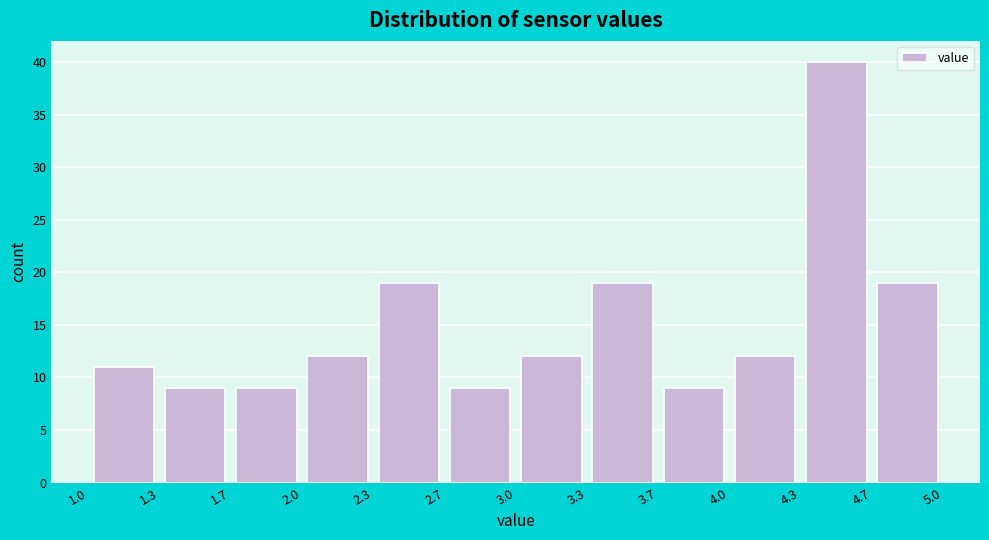

Reading left to right, list every bar in this chart as the range it spans on the x-axis followed by its height. The values are not printed on the chart, so give them approximately, as read against the axis.

1.0 to 1.3: 11
1.3 to 1.7: 9
1.7 to 2.0: 9
2.0 to 2.3: 12
2.3 to 2.7: 19
2.7 to 3.0: 9
3.0 to 3.3: 12
3.3 to 3.7: 19
3.7 to 4.0: 9
4.0 to 4.3: 12
4.3 to 4.7: 40
4.7 to 5.0: 19